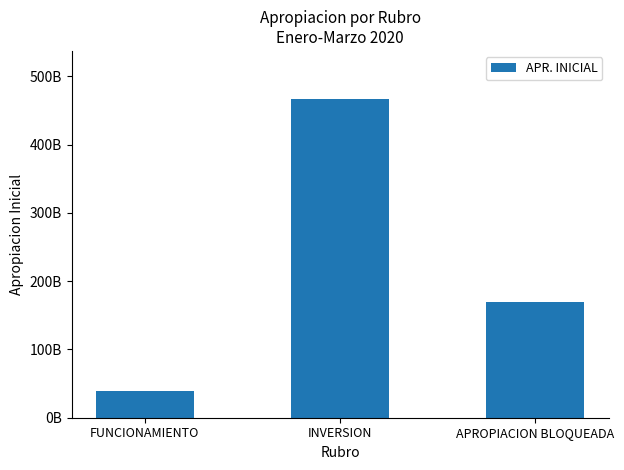

Where is the data nearest to the value 253367555080?

APROPIACION BLOQUEADA